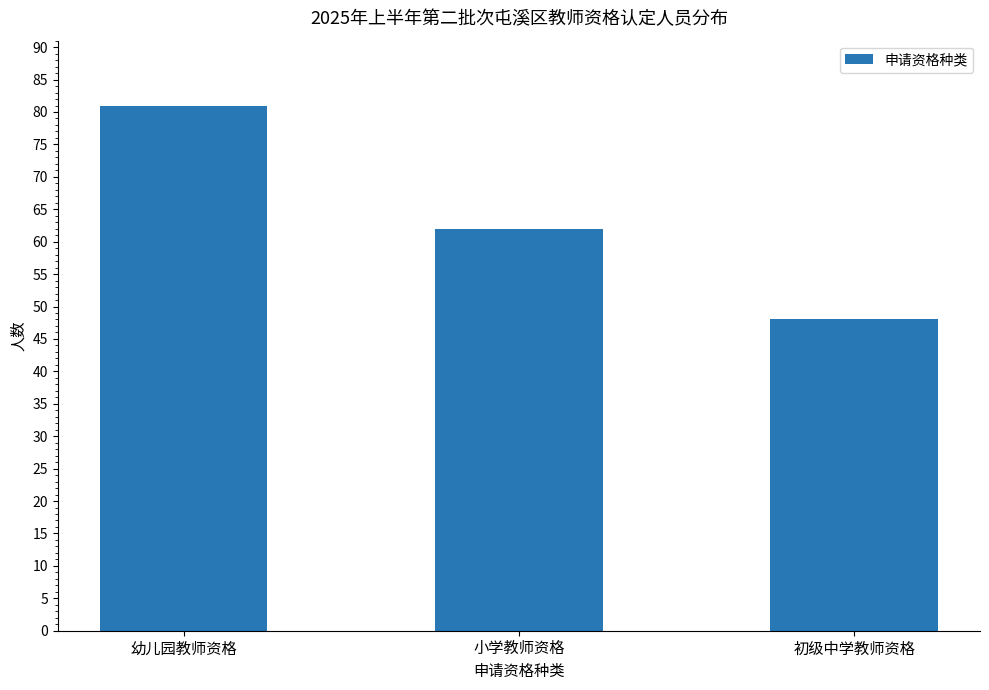

How many distinct data groups are displayed?

1